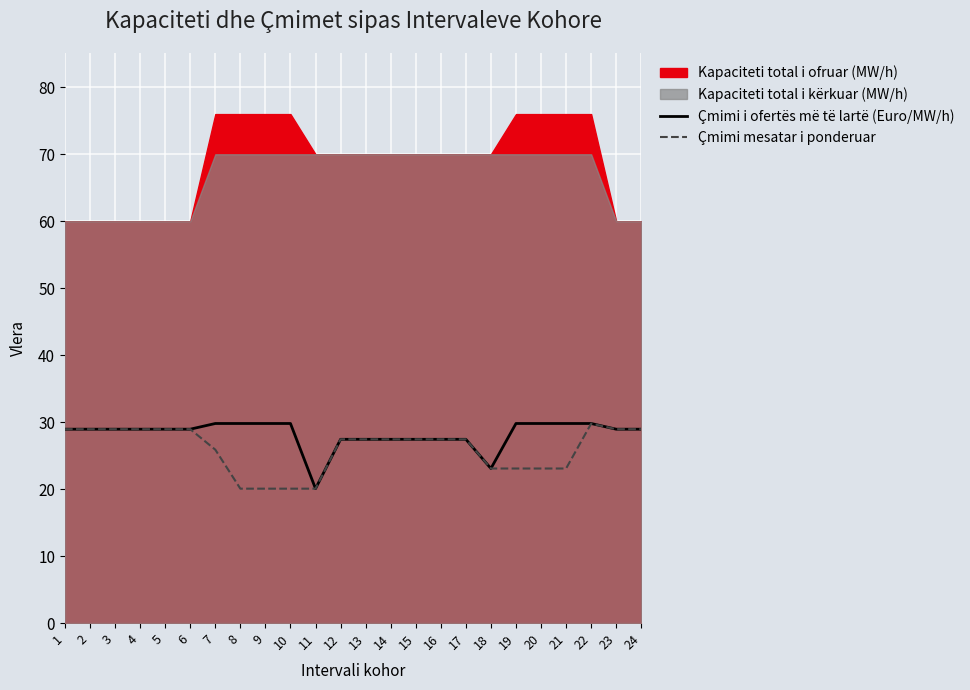

True or false: Çmimi i ofertës më të lartë (Euro/MW/h) and Çmimi mesatar i ponderuar cross at least once.

False